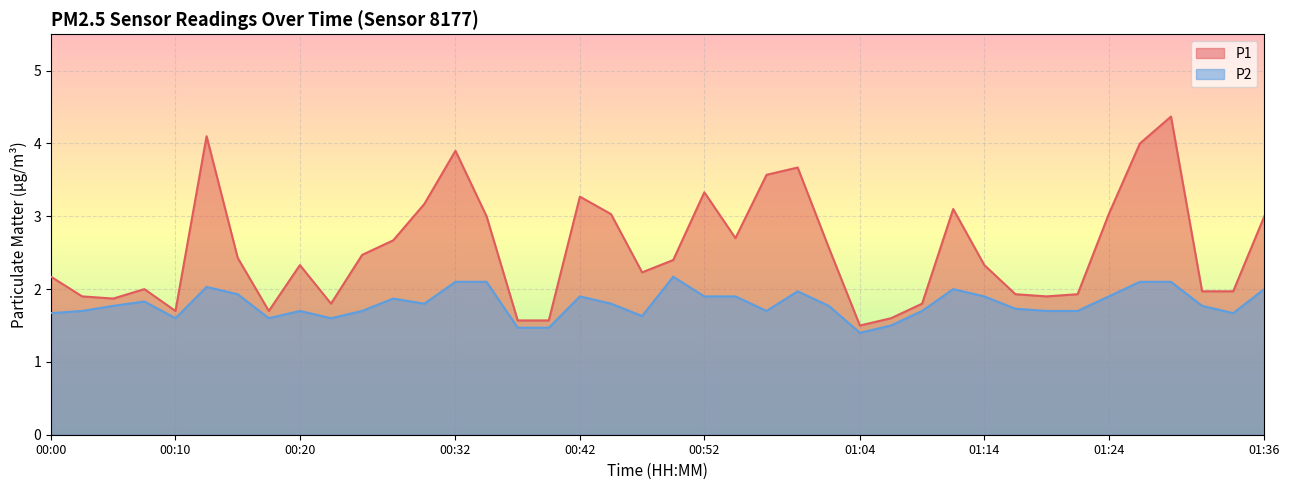

What is the maximum value for P2?

2.2